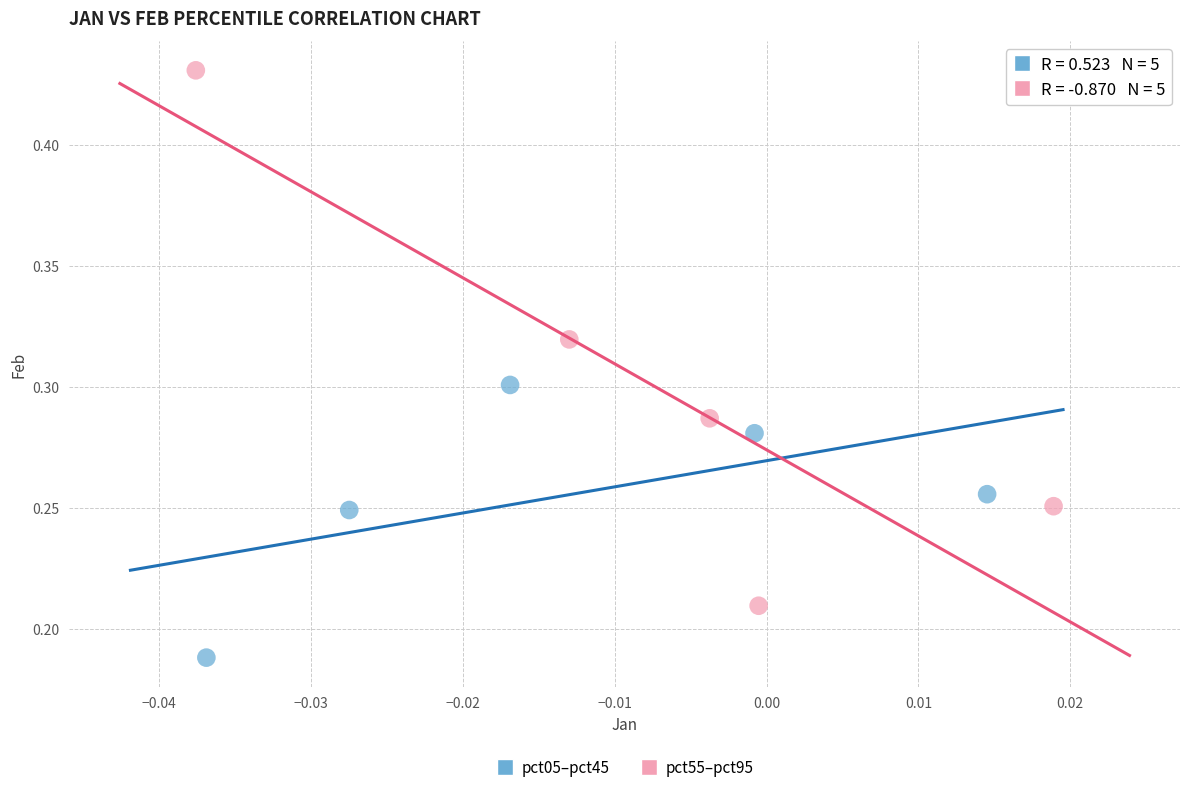

Which series reaches the minimum Y coordinate?

pct05–pct45